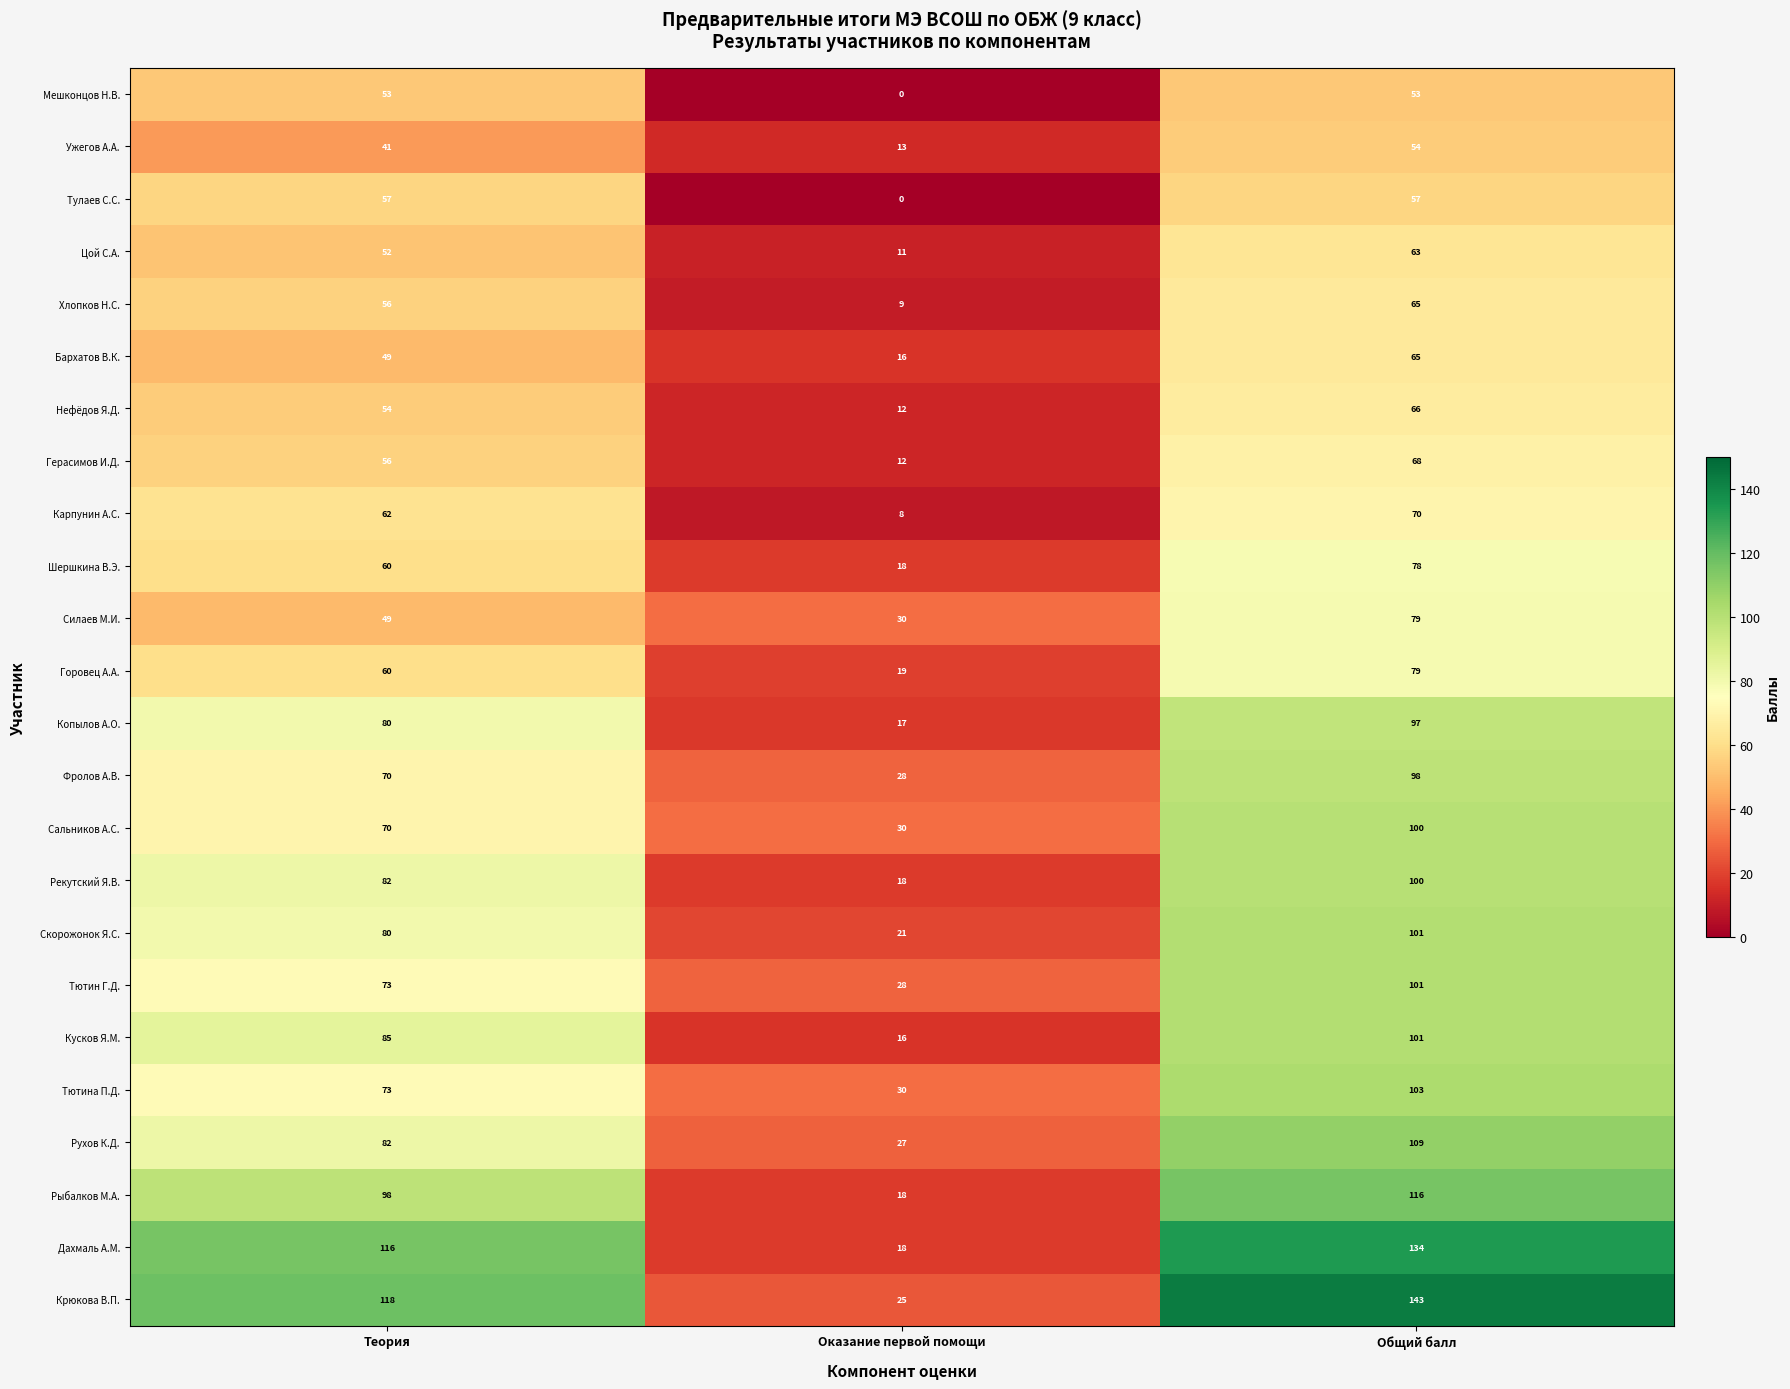

Which category has the lowest value across all series?

Оказание первой помощи